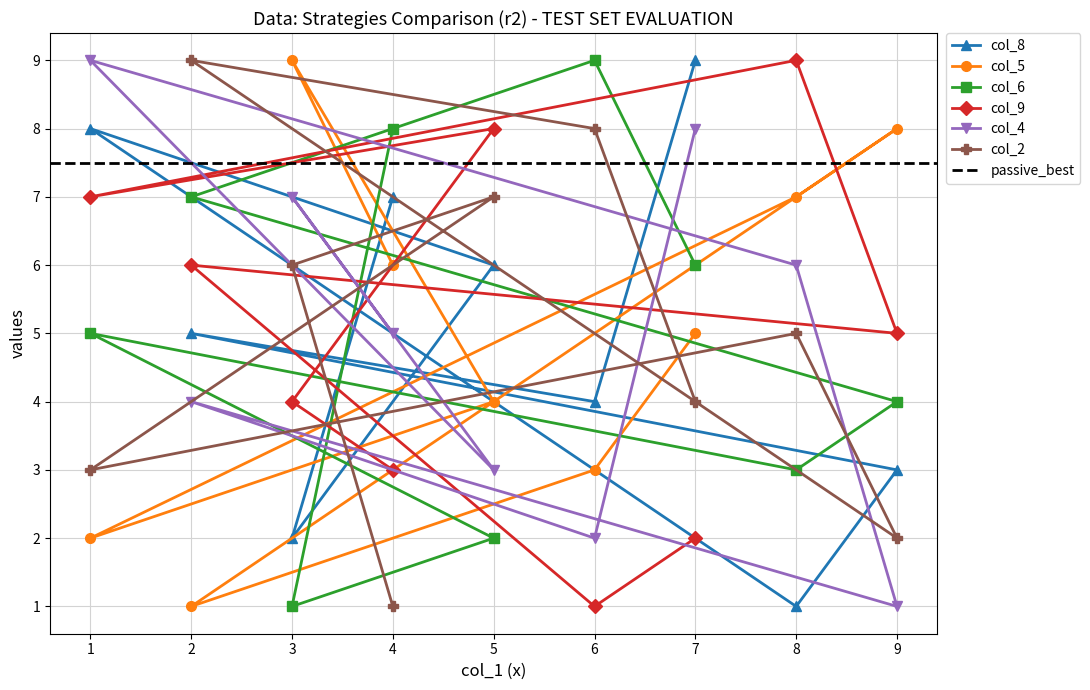

Count the number of data series in this chart.

6